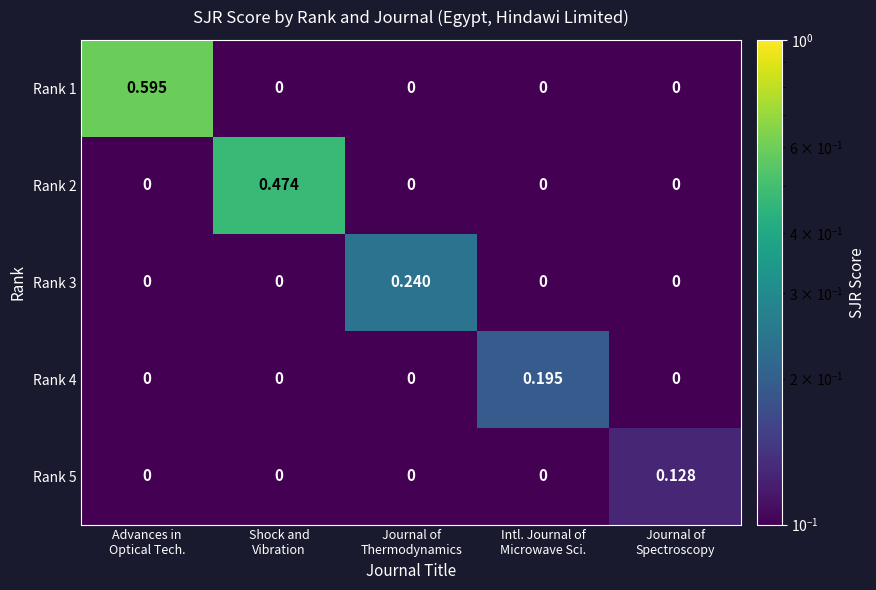

Reading left to right, extract all data points from this chart.

Rank 1: Advances in
Optical Tech.=0.6	Shock and
Vibration=0.0	Journal of
Thermodynamics=0.0	Intl. Journal of
Microwave Sci.=0.0	Journal of
Spectroscopy=0.0
Rank 2: Advances in
Optical Tech.=0.0	Shock and
Vibration=0.5	Journal of
Thermodynamics=0.0	Intl. Journal of
Microwave Sci.=0.0	Journal of
Spectroscopy=0.0
Rank 3: Advances in
Optical Tech.=0.0	Shock and
Vibration=0.0	Journal of
Thermodynamics=0.2	Intl. Journal of
Microwave Sci.=0.0	Journal of
Spectroscopy=0.0
Rank 4: Advances in
Optical Tech.=0.0	Shock and
Vibration=0.0	Journal of
Thermodynamics=0.0	Intl. Journal of
Microwave Sci.=0.2	Journal of
Spectroscopy=0.0
Rank 5: Advances in
Optical Tech.=0.0	Shock and
Vibration=0.0	Journal of
Thermodynamics=0.0	Intl. Journal of
Microwave Sci.=0.0	Journal of
Spectroscopy=0.1